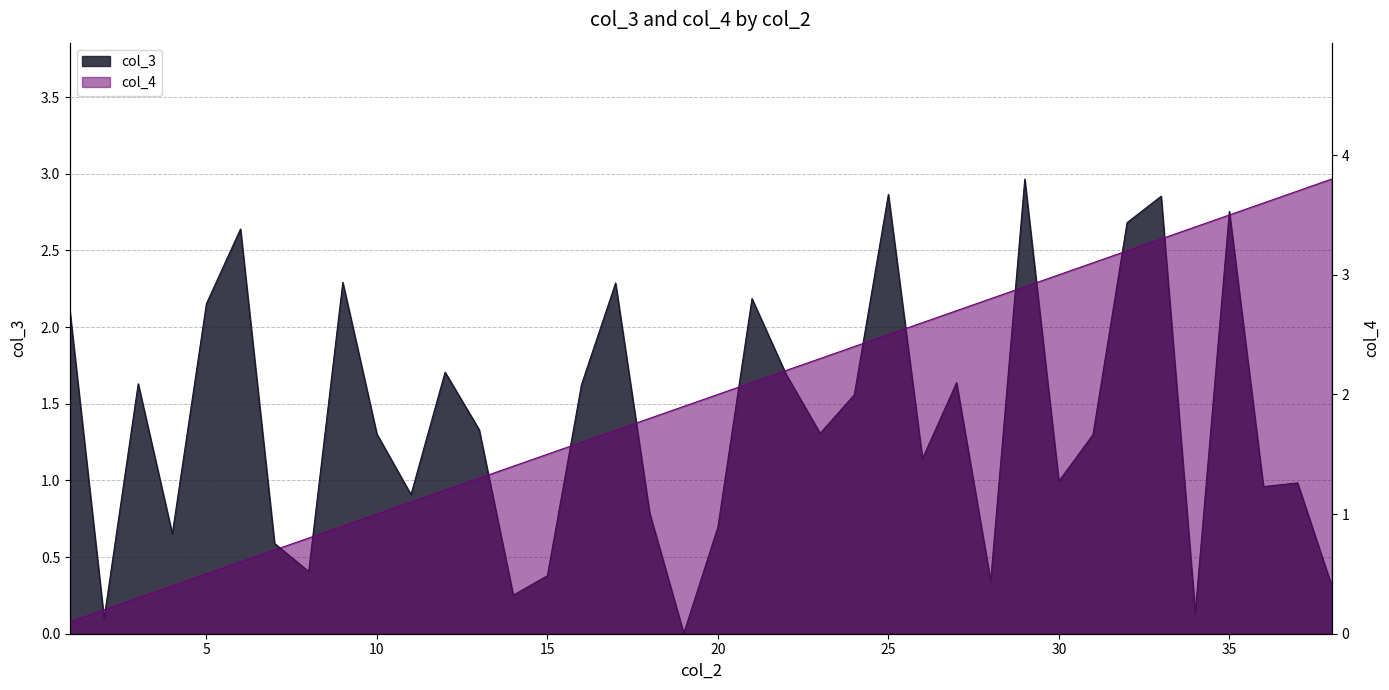

Reading left to right, transcribe all the data shown in this chart.

col_3: 2.1	0.1	1.6	0.7	2.2	2.6	0.6	0.4	2.3	1.3	0.9	1.7	1.3	0.3	0.4	1.6	2.3	0.8	0.0	0.7	2.2	1.7	1.3	1.6	2.9	1.1	1.6	0.3	3.0	1.0	1.3	2.7	2.9	0.1	2.8	1.0	1.0	0.3
col_4: 0.1	0.2	0.3	0.4	0.5	0.6	0.7	0.8	0.9	1.0	1.1	1.2	1.3	1.4	1.5	1.6	1.7	1.8	1.9	2.0	2.1	2.2	2.3	2.4	2.5	2.6	2.7	2.8	2.9	3.0	3.1	3.2	3.3	3.4	3.5	3.6	3.7	3.8